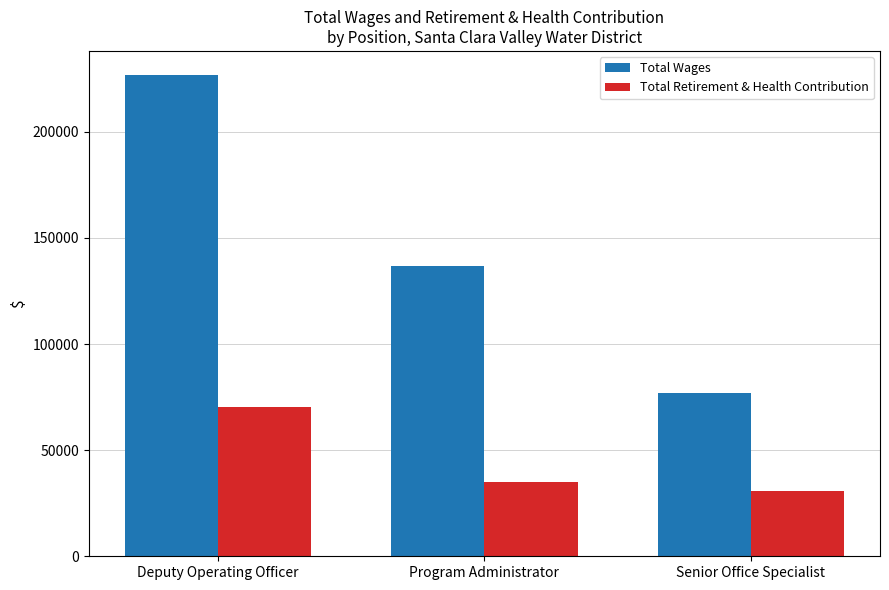

How many values in the Total Retirement & Health Contribution series are below 35109?

1